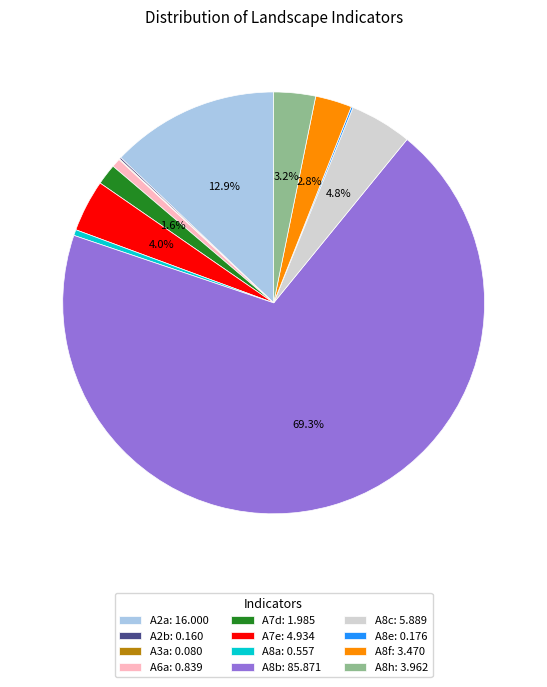

What is the total percentage of A8h: 3.962 and A7e: 4.934?

7.2%